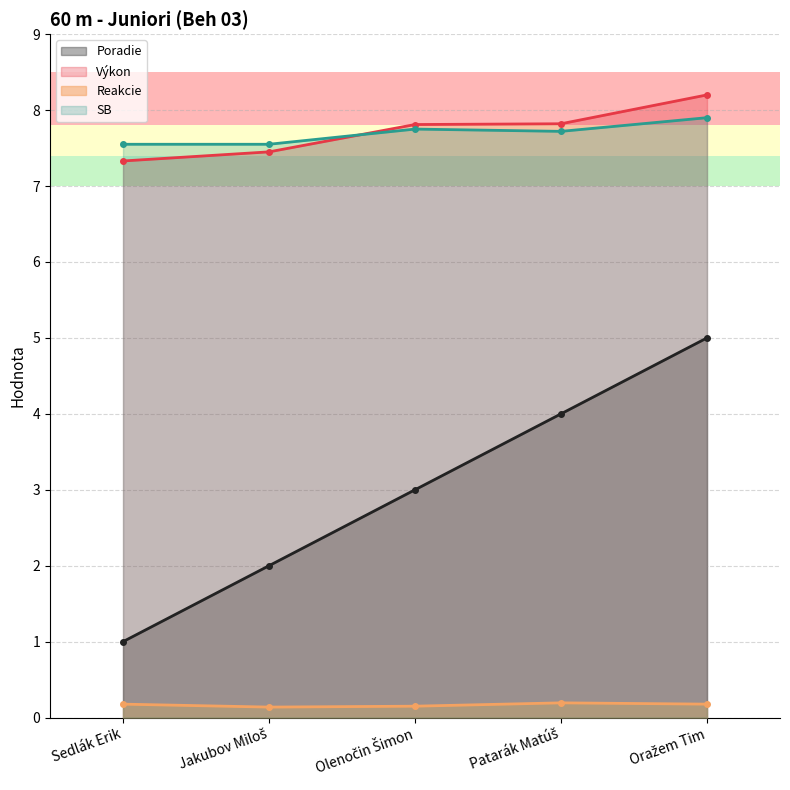

Which series has the largest total across all categories?

Výkon